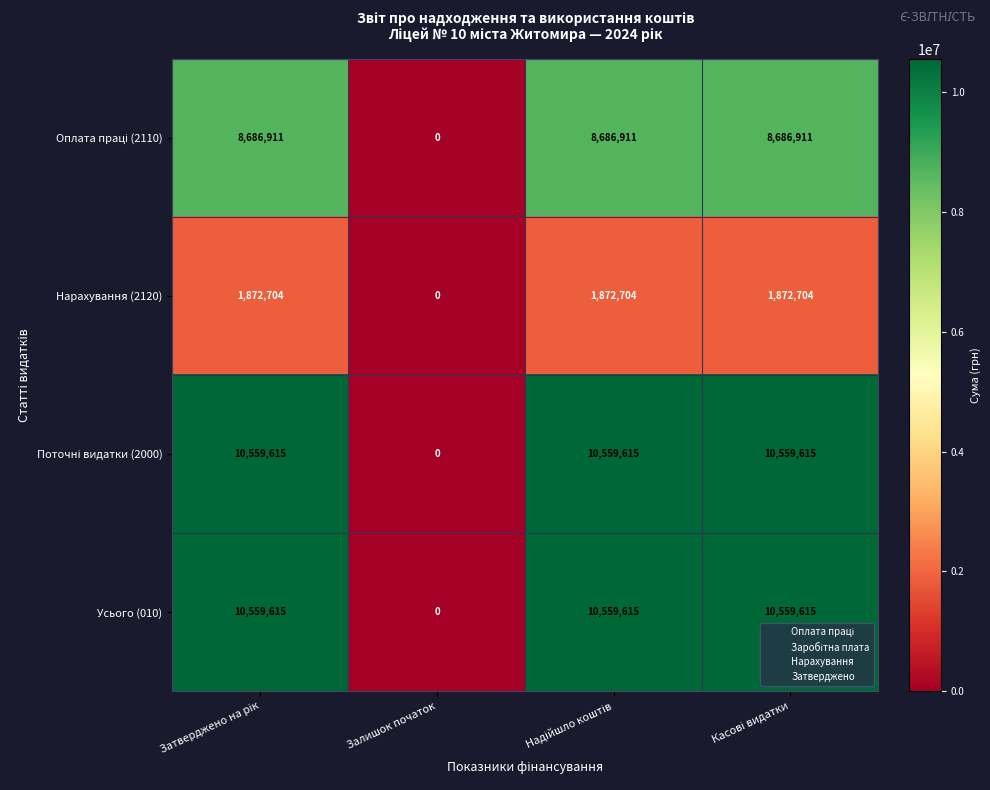

What is the sum of all Нарахування (2120) values?

5618112